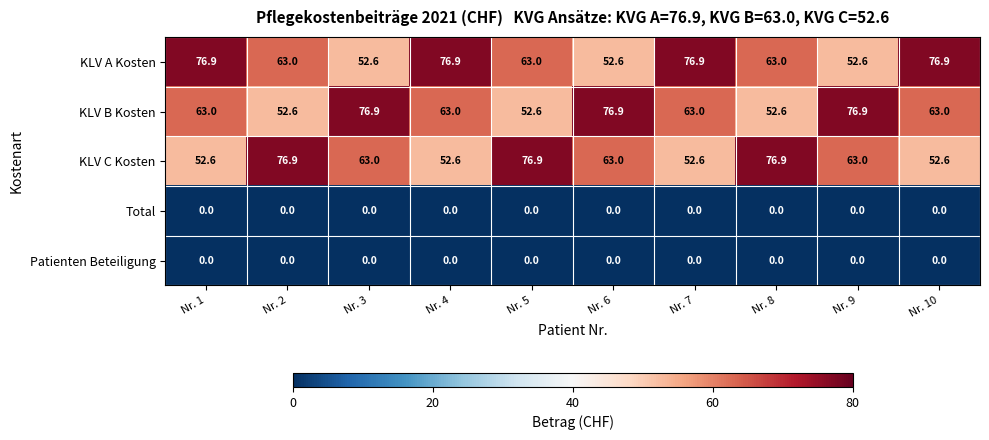

What is the difference between the highest and lowest values at Nr. 4?

76.9